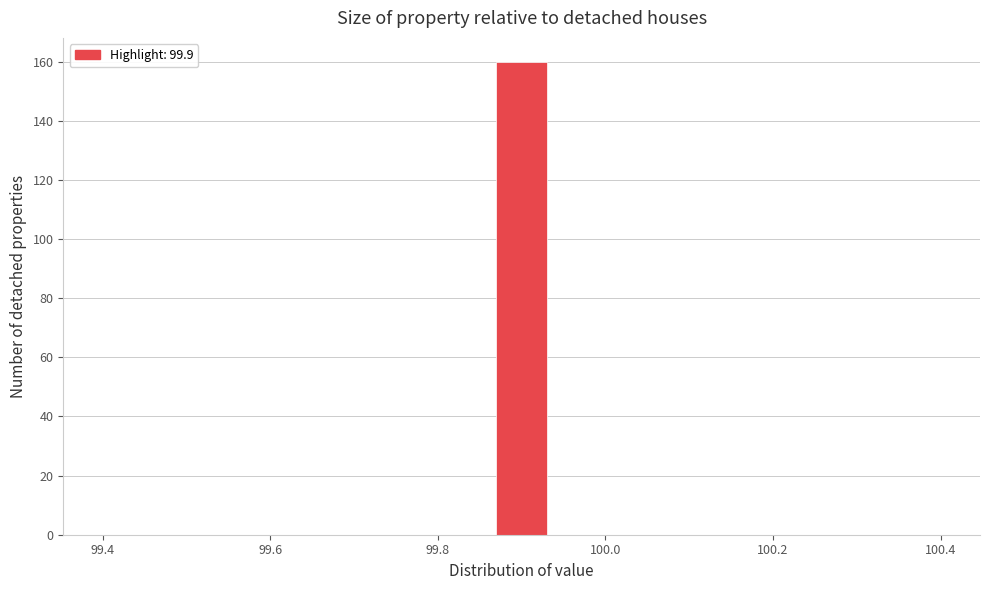

Around what value on the x-axis is the tallest bar? Give the approximate position of its centre, as read against the axis.

99.90